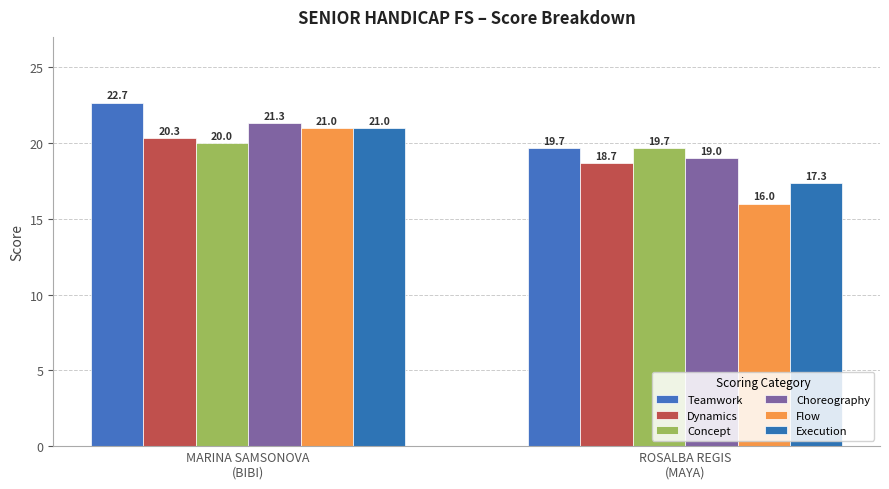

What is the sum of the Teamwork values at ROSALBA REGIS
(MAYA) and MARINA SAMSONOVA
(BIBI)?

42.3